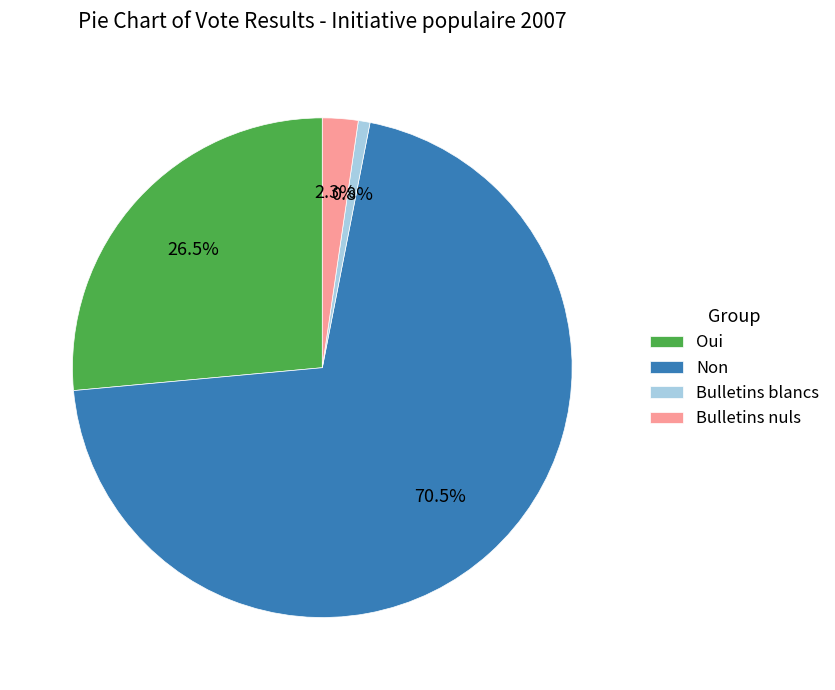

How many segments does this pie chart have?

4